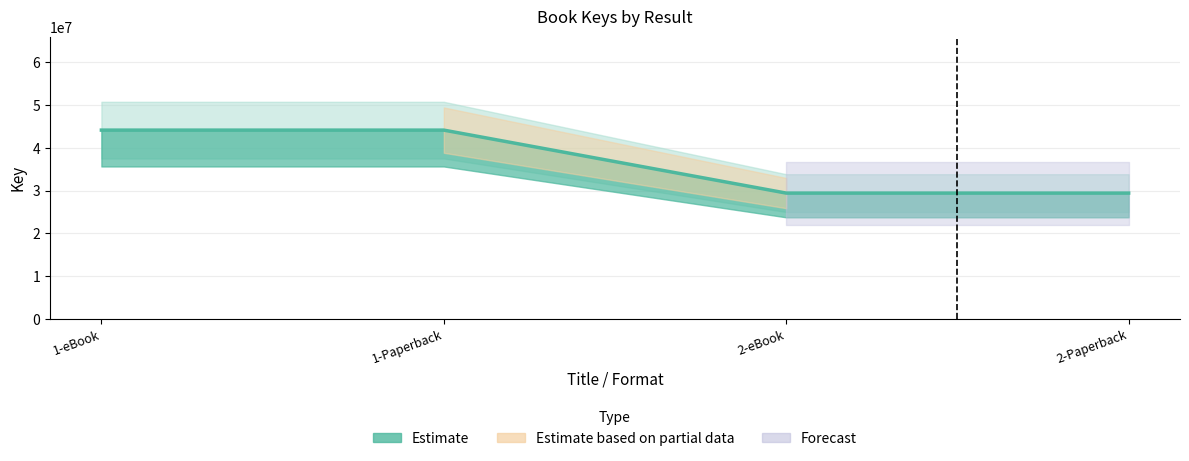

List the labels in order of value, smallest first.

2-eBook, 2-Paperback, 1-eBook, 1-Paperback